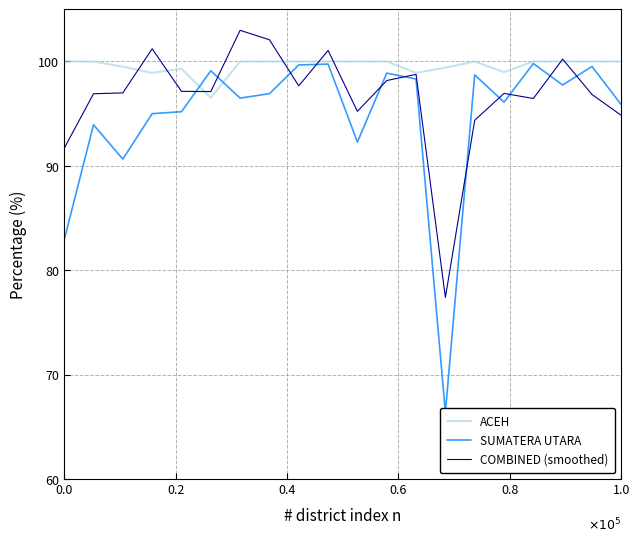

The value of COMBINED (smoothed) at 0.0 is 154.4. True or false?

False